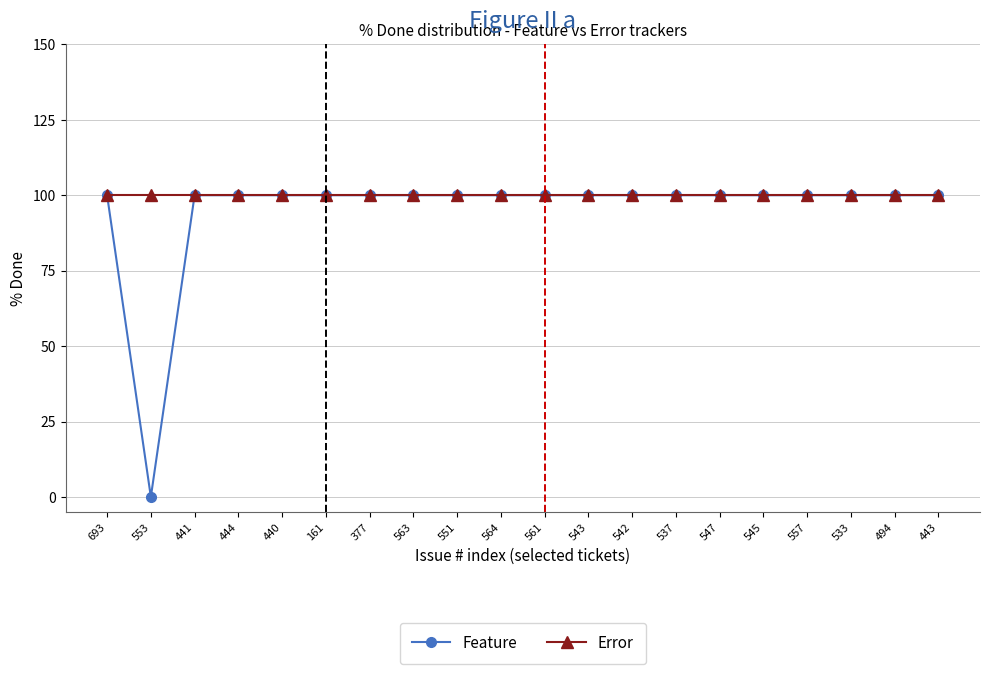

Which series has the largest range (max minus min)?

Feature